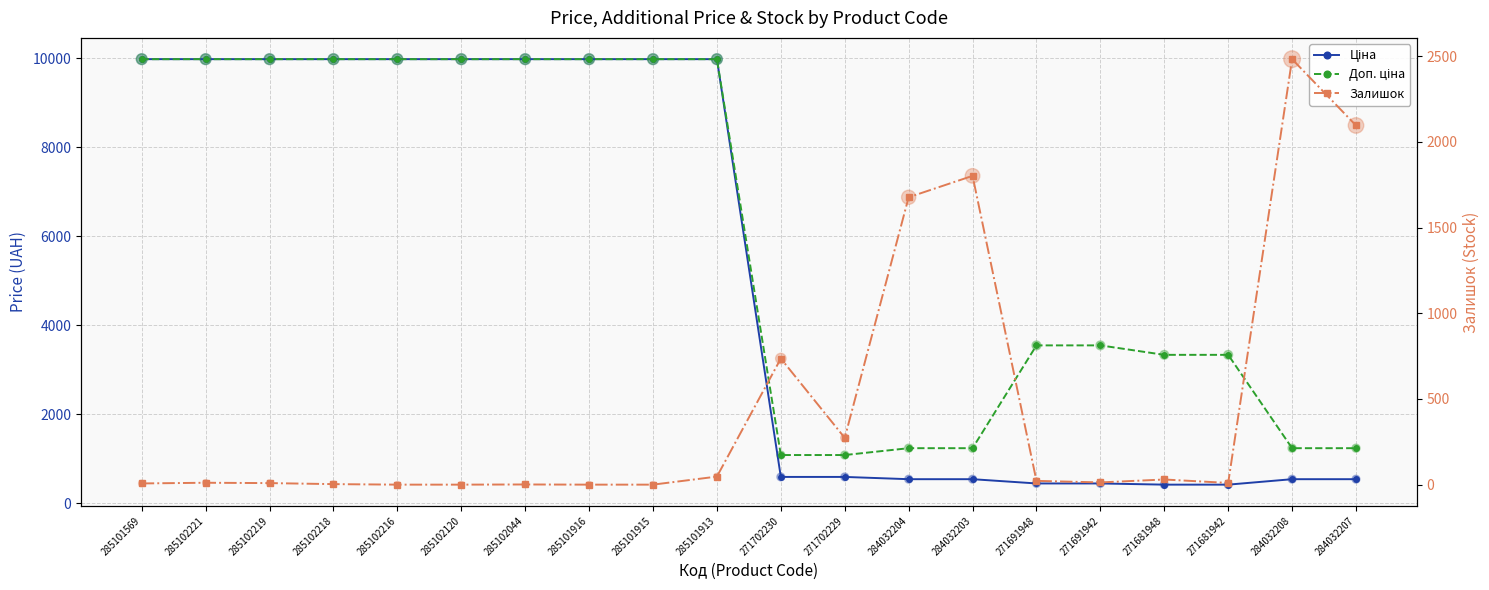

Is the value of Ціна at 271681948 greater than the value of Залишок at 284032204?

No